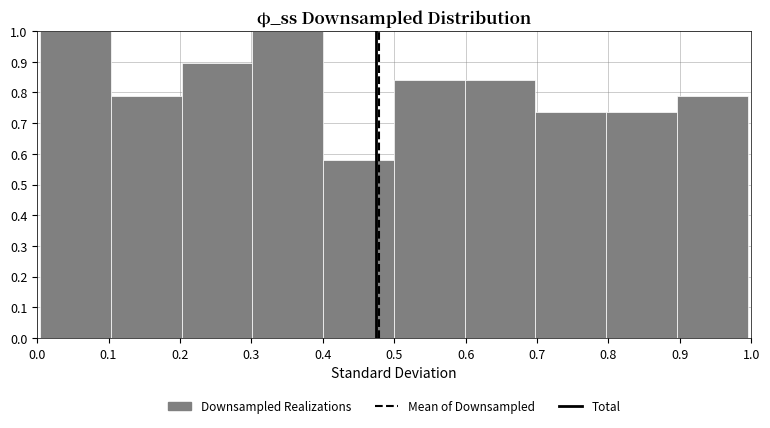

What is the height of the bar covering 0.2 to 0.3 on the x-axis? Neither the bar edges nor the heights are printed on the chart, so give them approximately, as read against the axes.

0.89